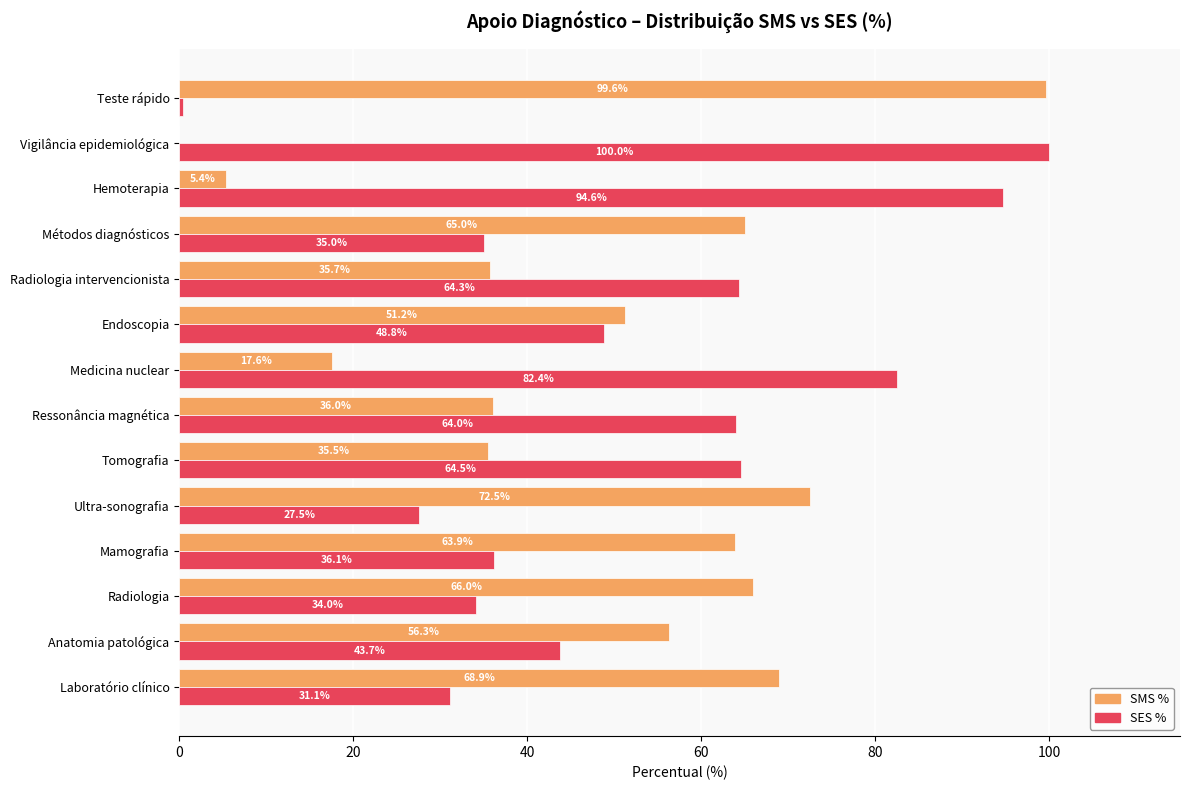

What is the sum of all SES % values?

726.7